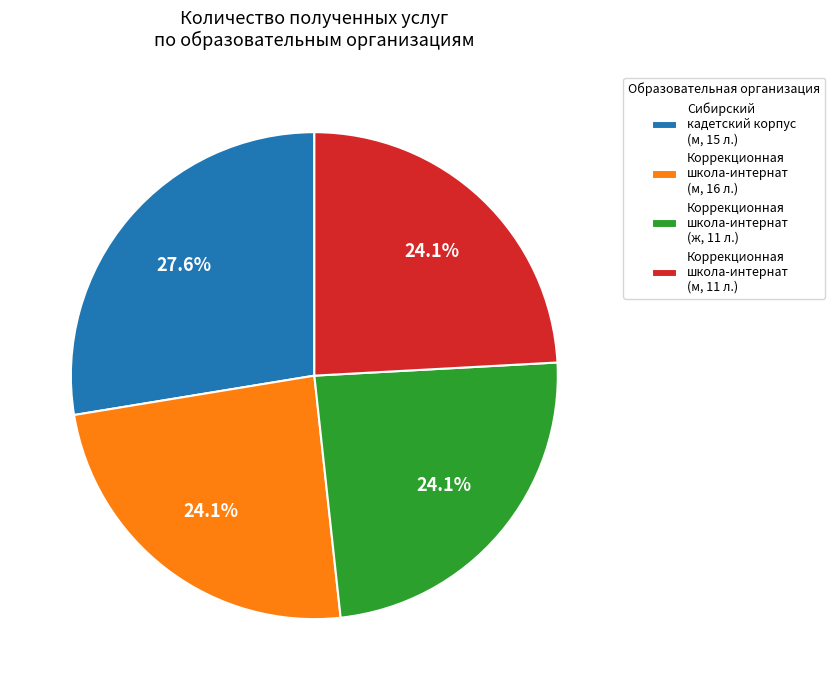

What portion of the pie excludes Коррекционная школа-интернат (м, 16 л.)?

75.9%